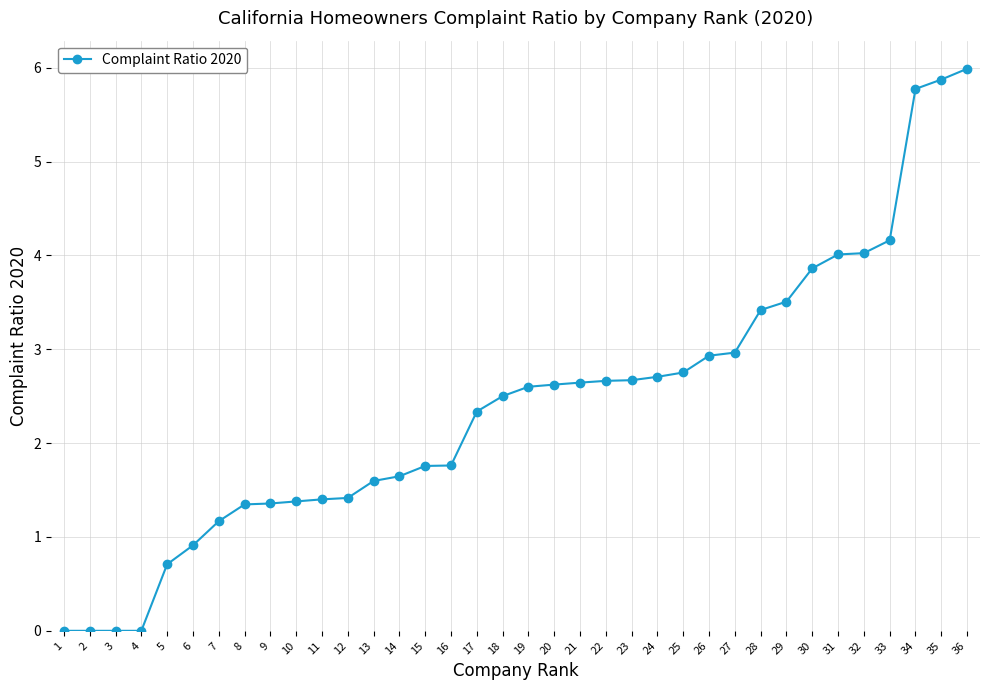

What is the greatest value displayed?

6.0